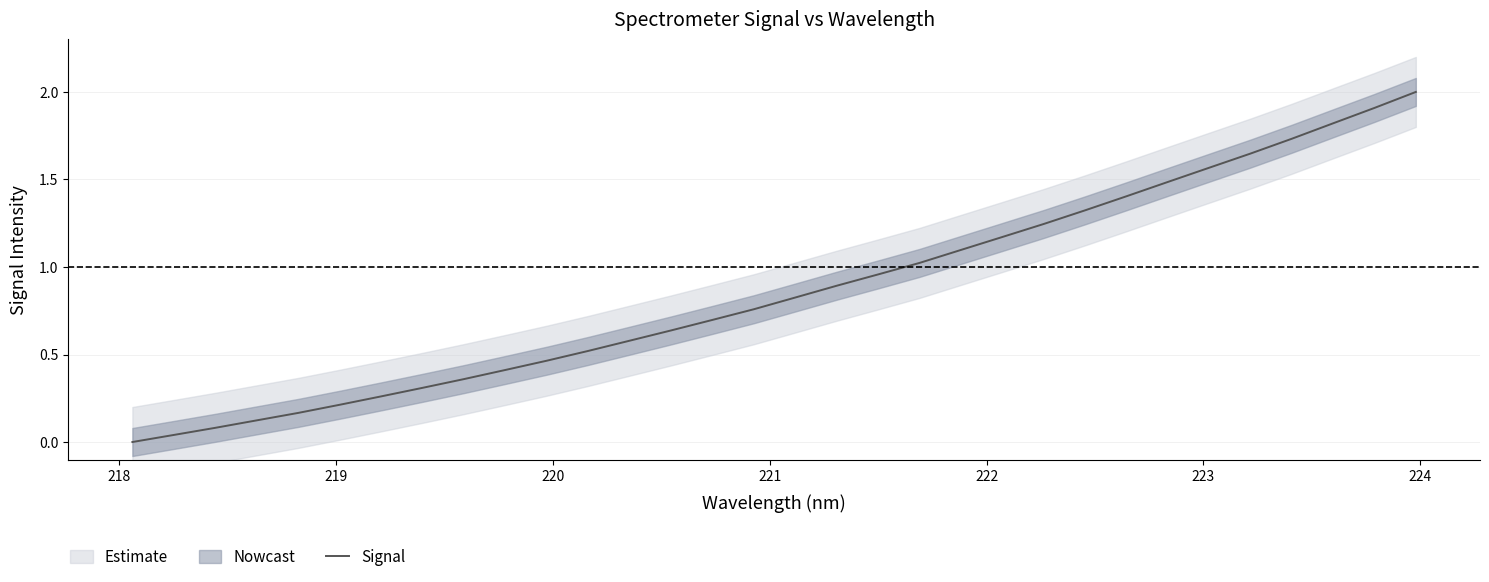

What is the highest value of the Signal series?

2.0